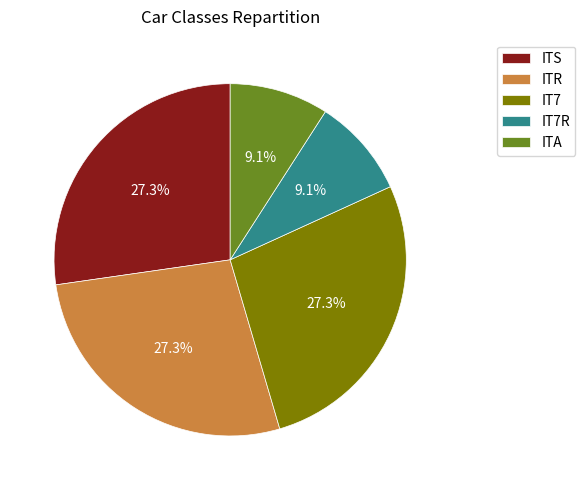

What is the ratio of the value at ITR to the value at IT7?

1.0